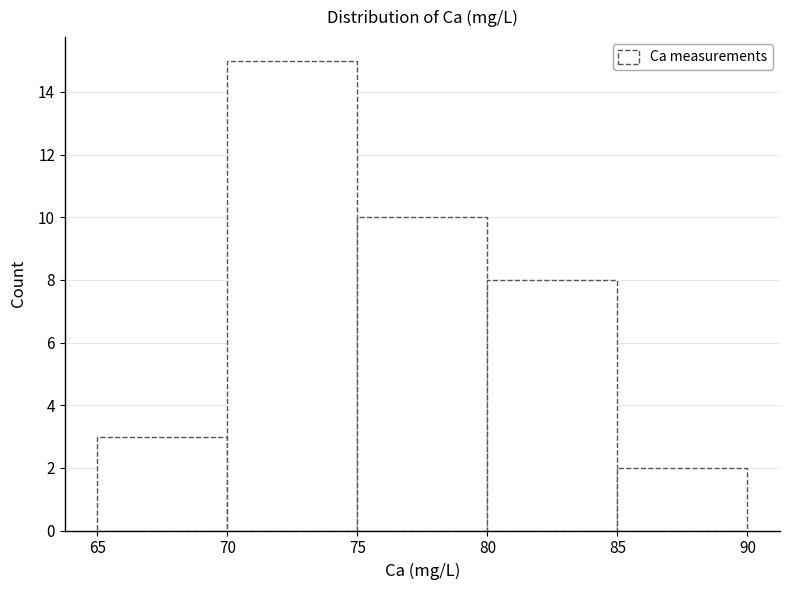

How tall is the bar that spans 75 to 80 on the x-axis? The values are not printed on the chart, so give them approximately, as read against the axis.

10